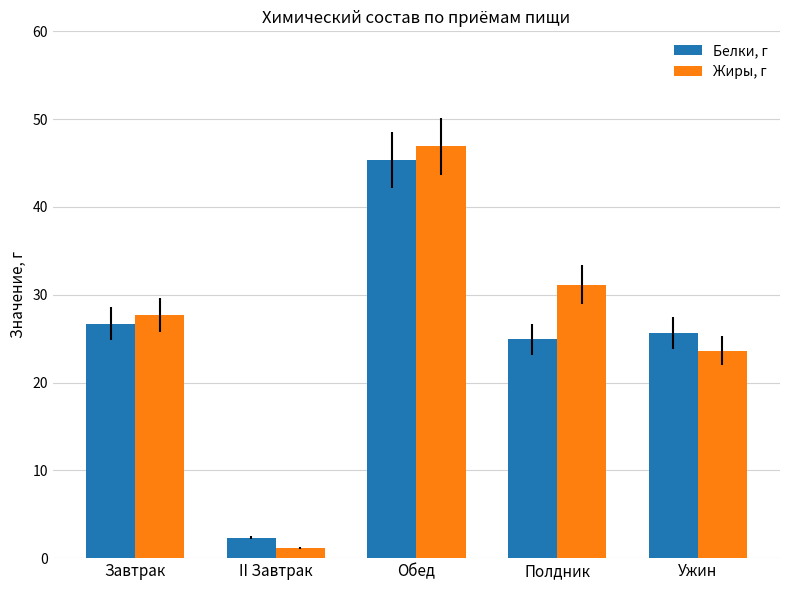

Count the number of data series in this chart.

2